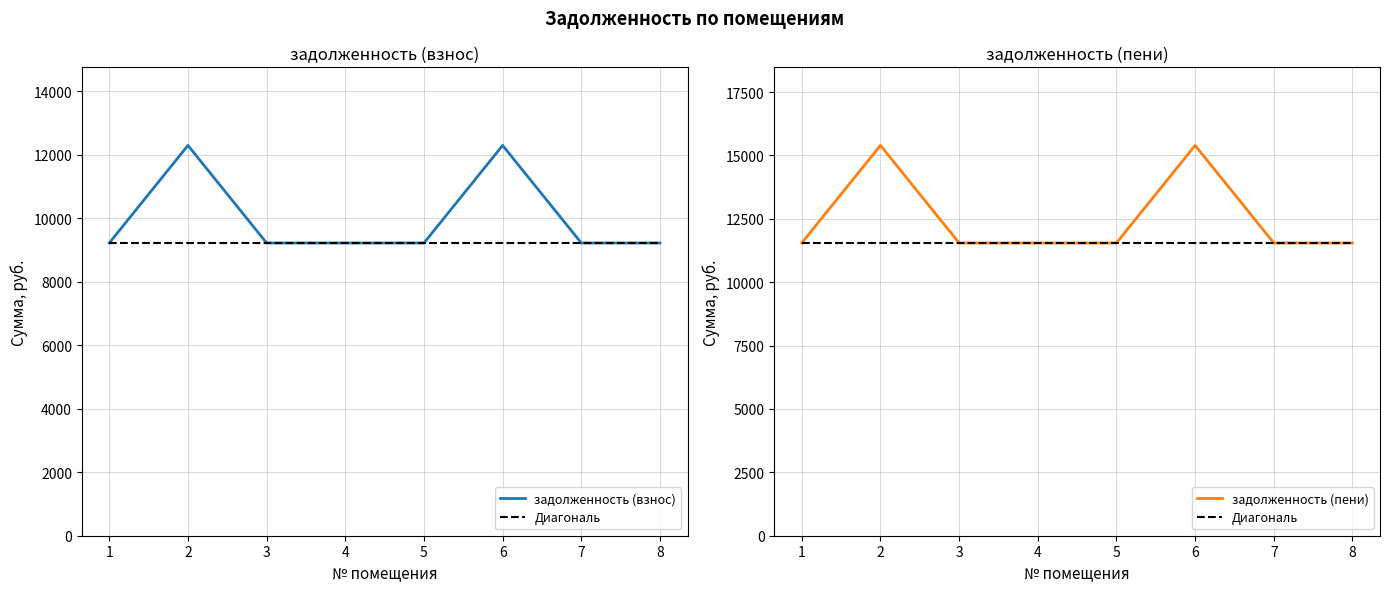

What is the value of the задолженность (взнос) point at the 2nd from the left?

12288.0